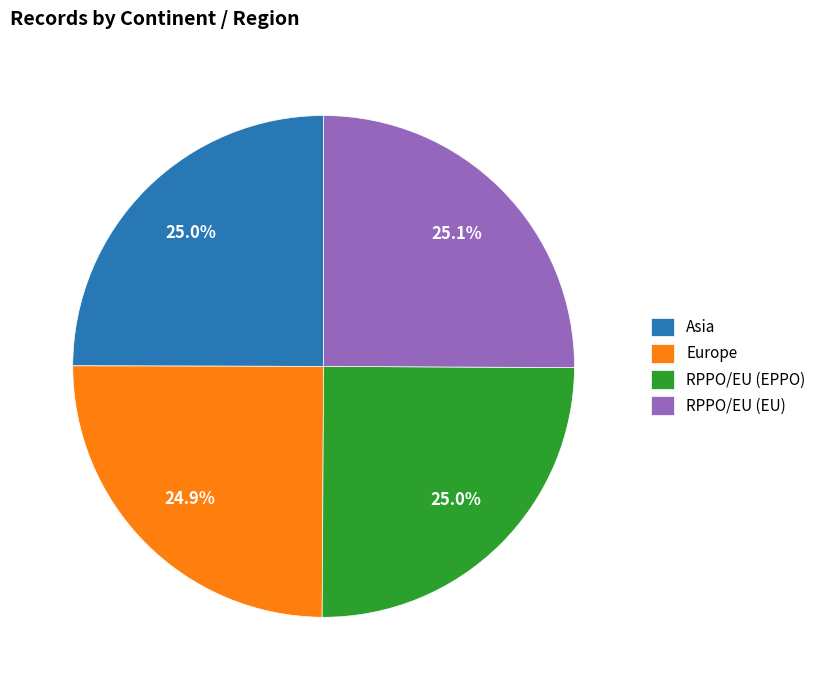

What percentage is the Asia slice, to the nearest percent?

25%